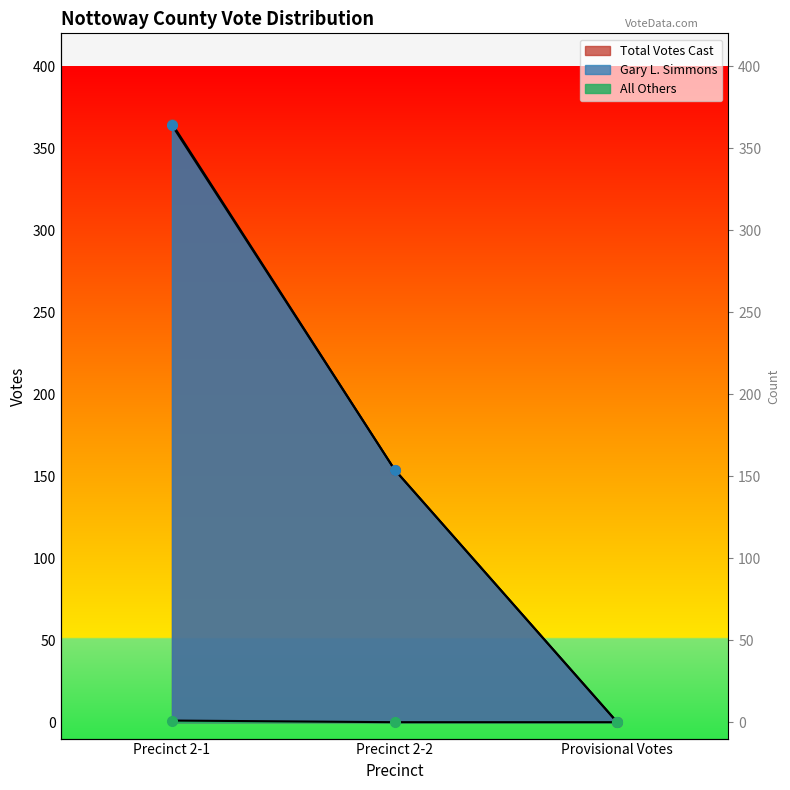

Does the chart have visible grid lines?

No